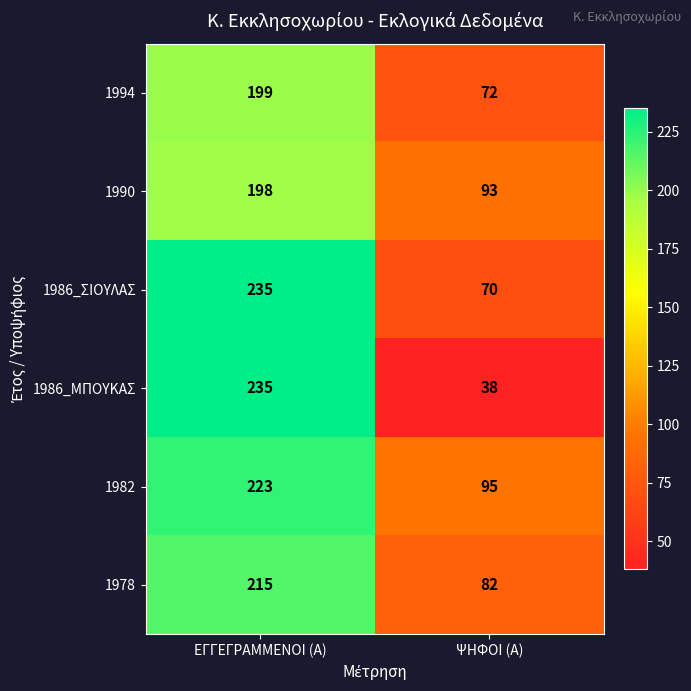

List the labels in order of 1986_ΜΠΟΥΚΑΣ value, smallest first.

ΨΗΦΟΙ (Α), ΕΓΓΕΓΡΑΜΜΕΝΟΙ (Α)